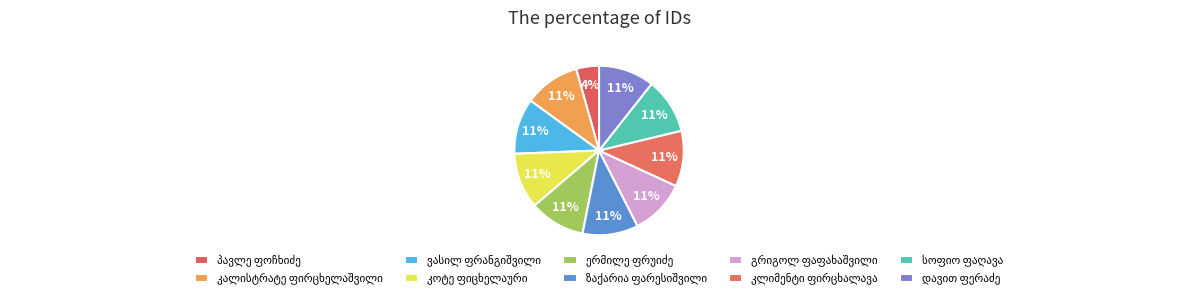

True or false: გრიგოლ ფაფახაშვილი accounts for 11% of the total.

True